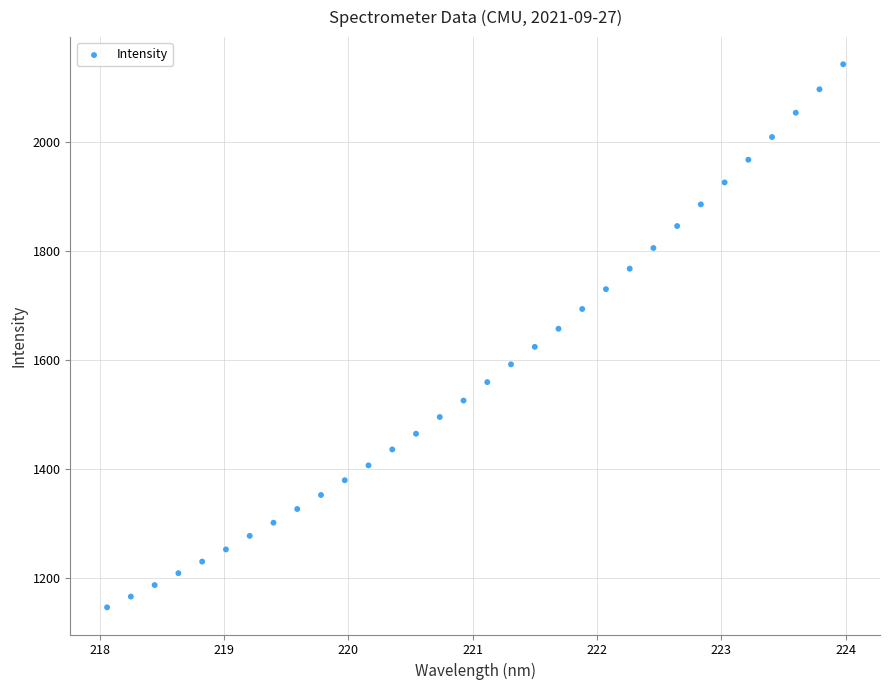

What is the range of X values (max minus min)?

5.9